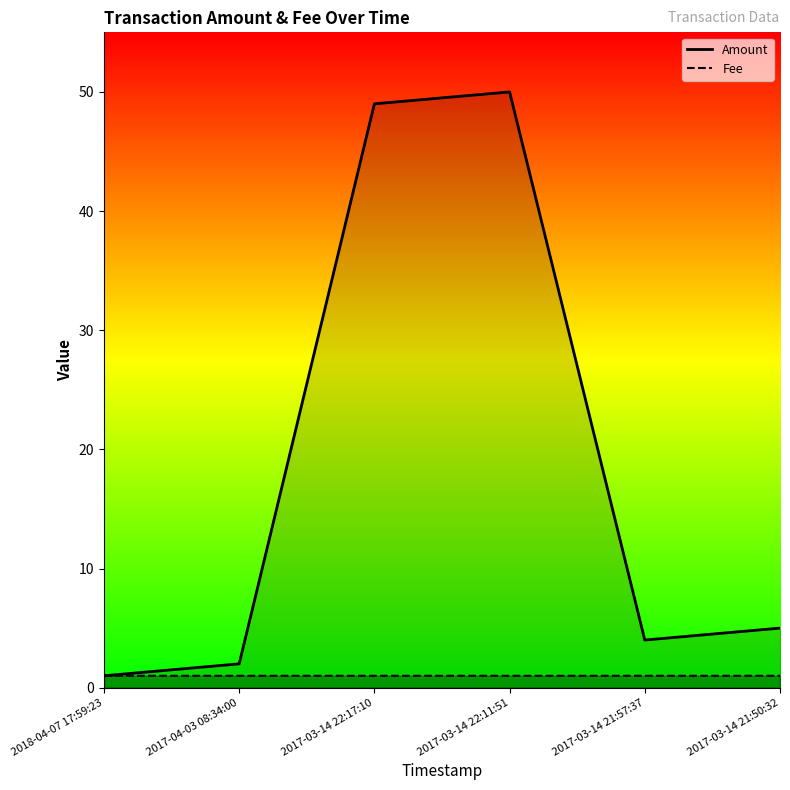

True or false: Amount and Fee intersect in this chart.

False